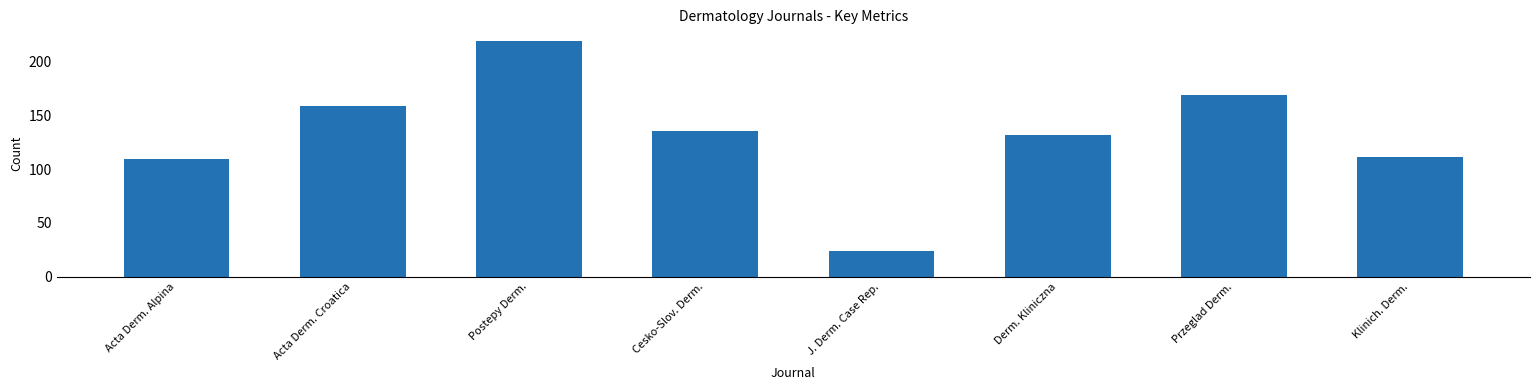

What is the sum of all values?

1058